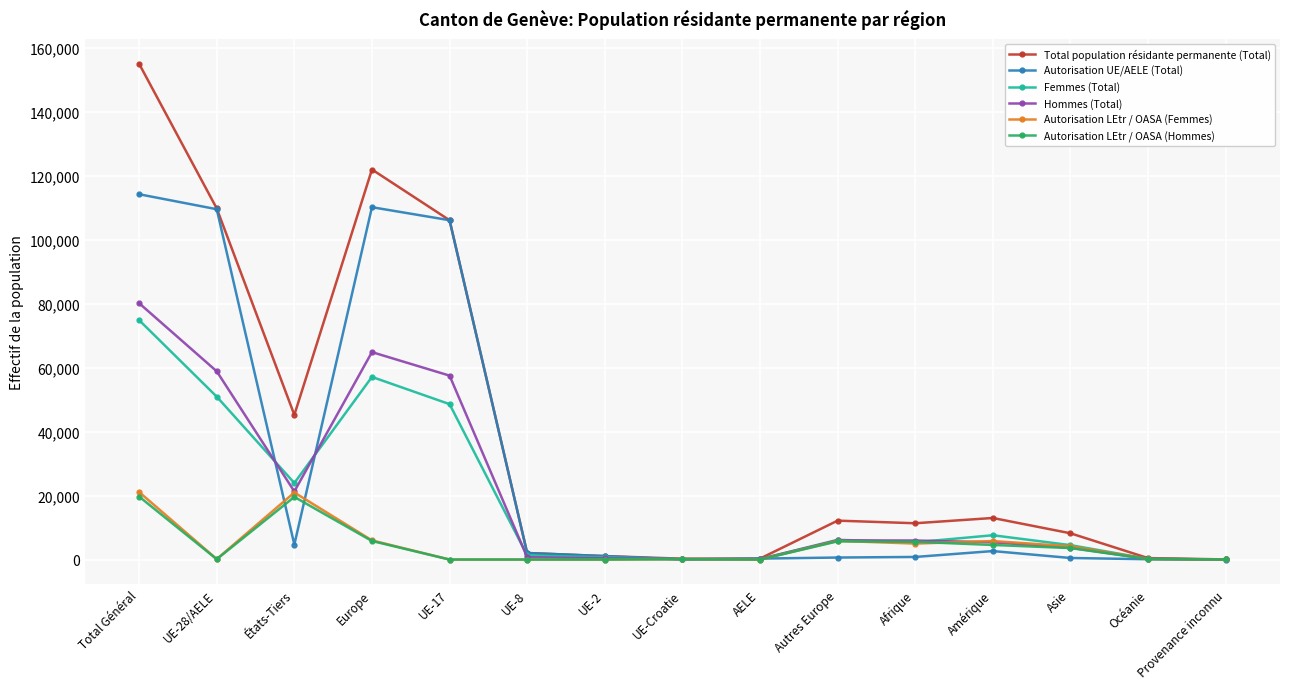

Between UE-28/AELE and Autres Europe, which series saw the biggest shift?

Autorisation UE/AELE (Total)